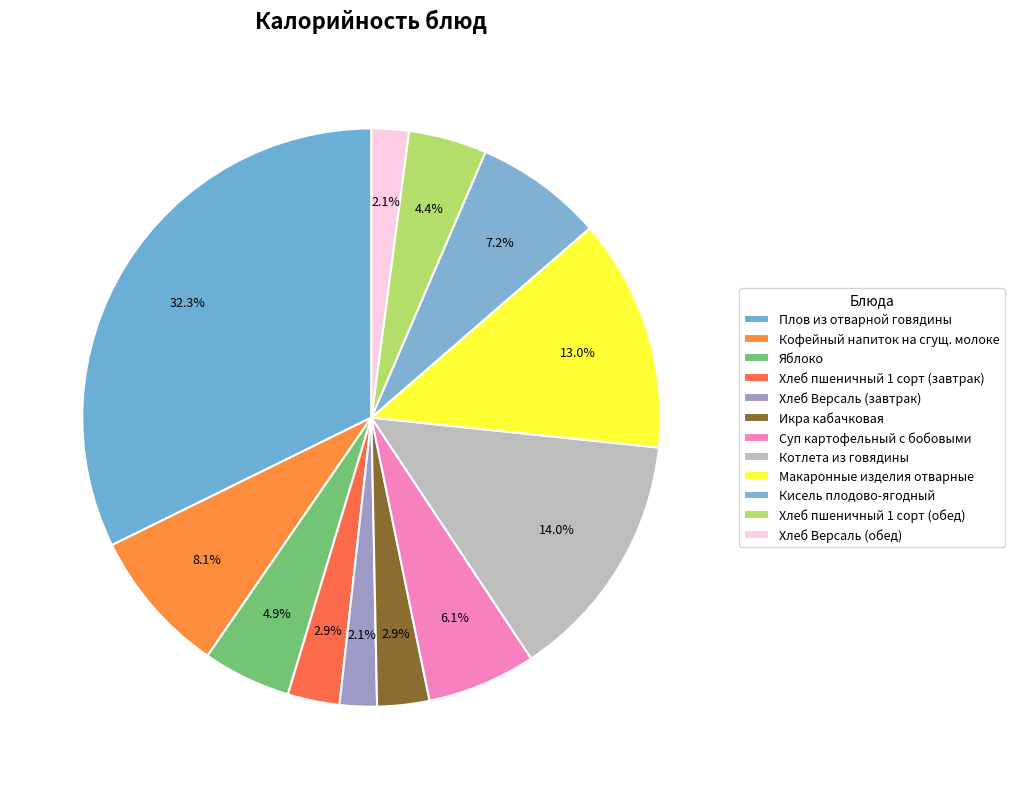

What percentage is the Хлеб Версаль (завтрак) slice, to the nearest percent?

2%